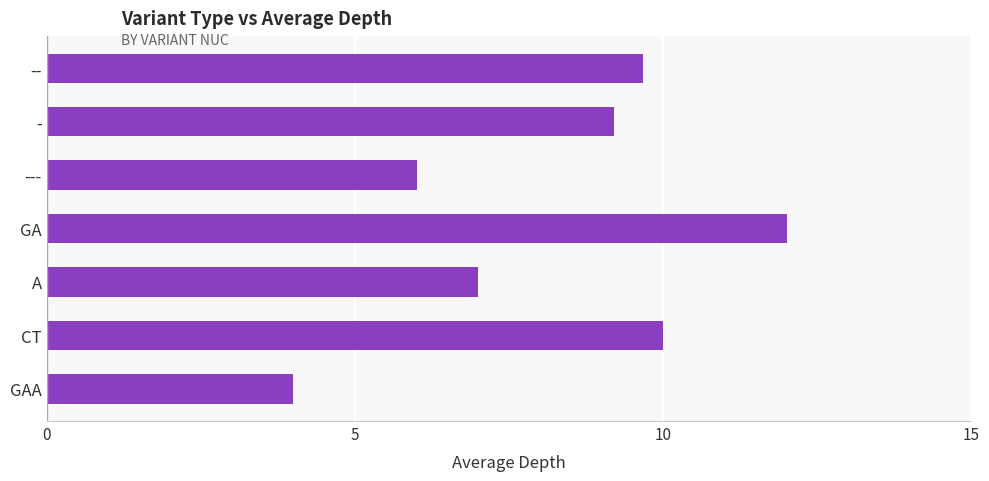

What is the difference between the second highest and minimum values?

6.0